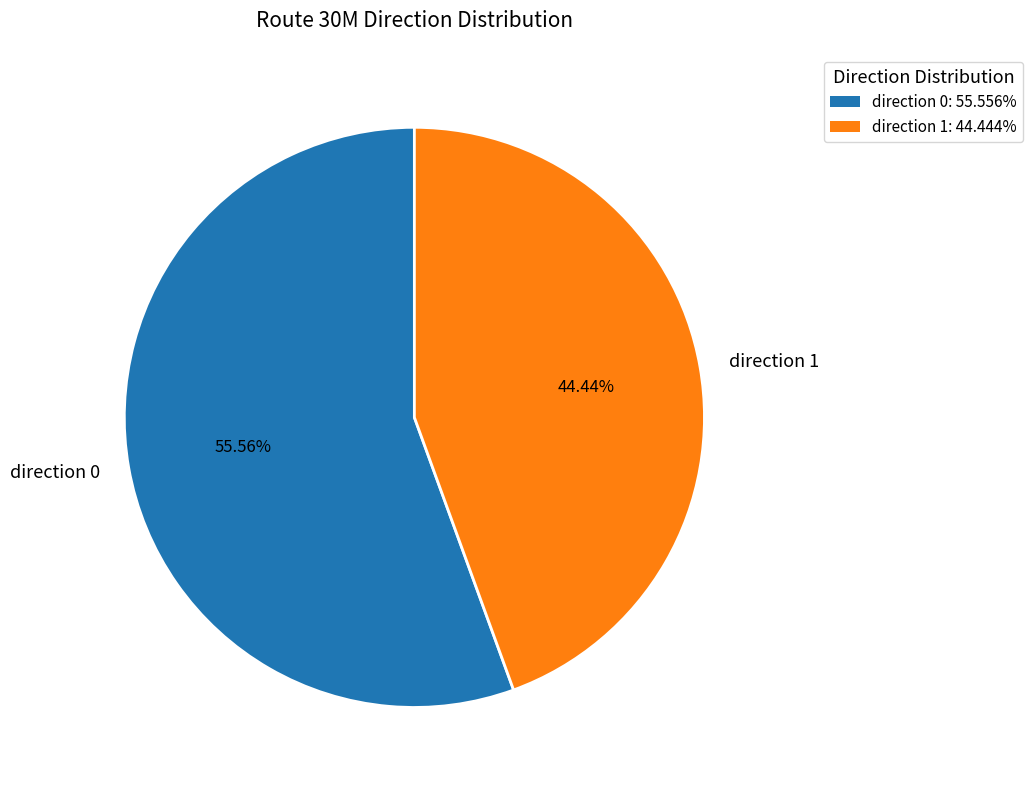

How much of the chart is everything except direction 0?

44.4%